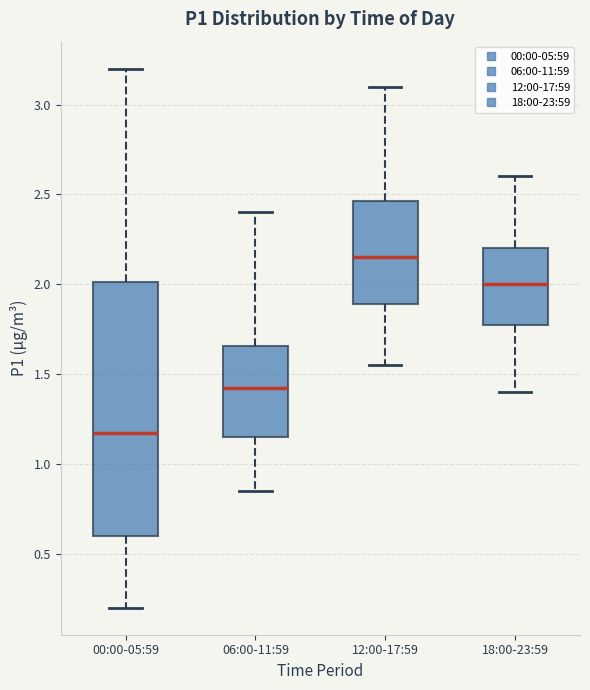

Which box has the lowest median line?

00:00-05:59